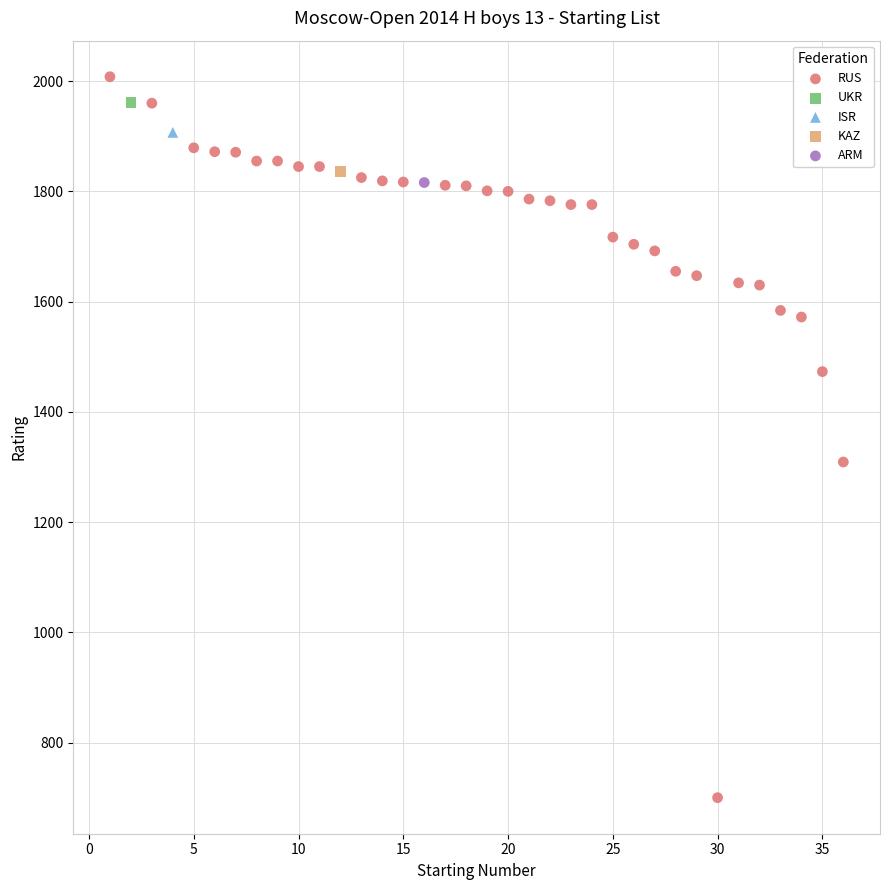

What are all the series names shown in the legend?

RUS, UKR, ISR, KAZ, ARM